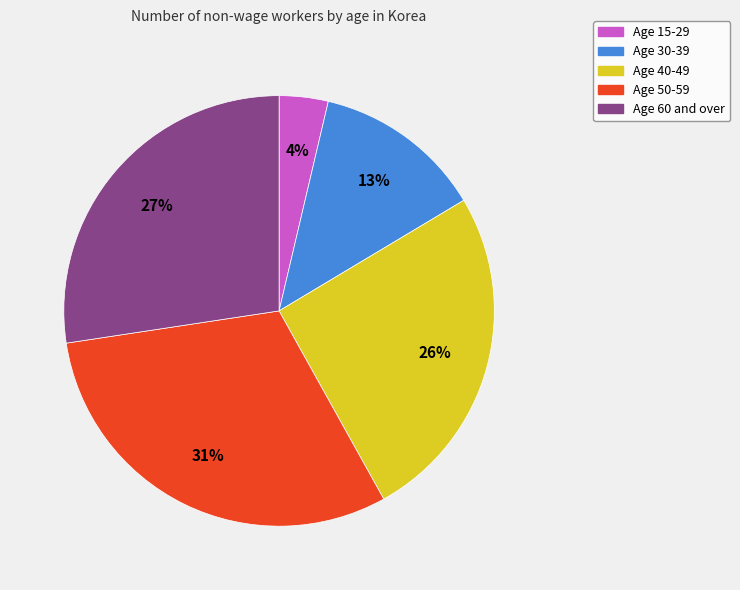

Is there any slice that represents more than half of the pie?

No